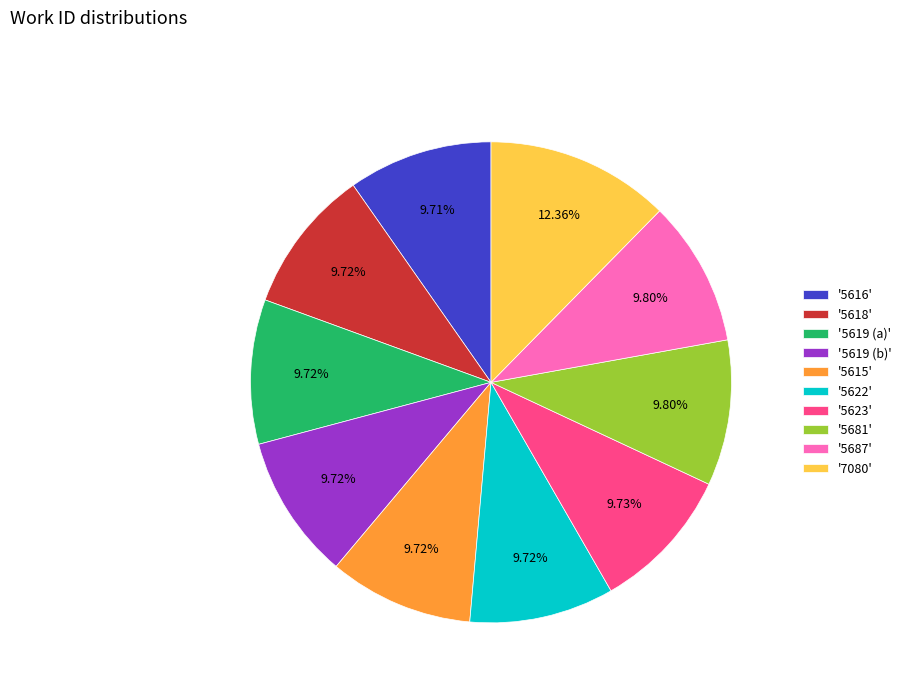

How many slices are in this pie chart?

10